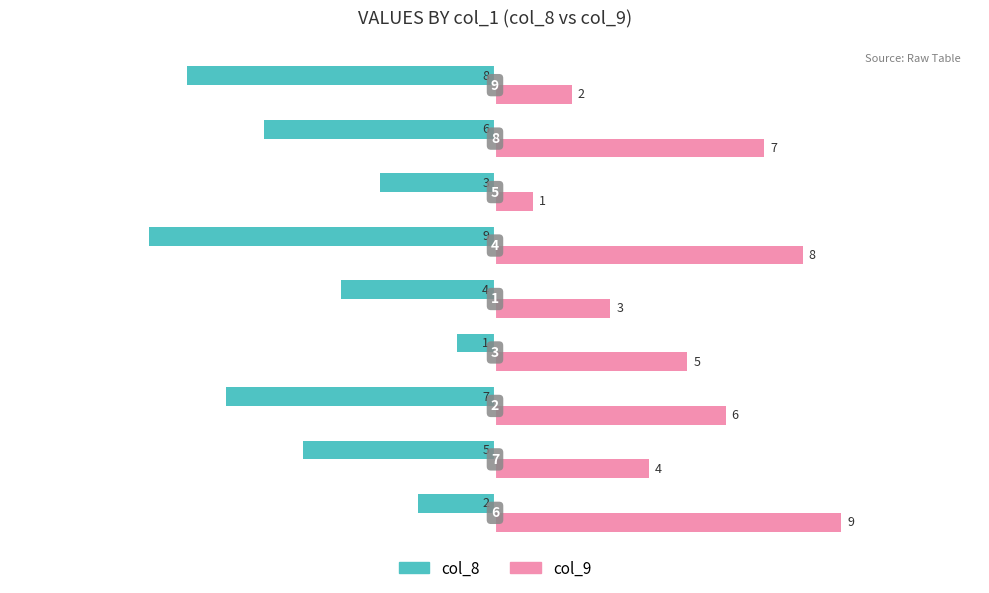

What are all the series names shown in the legend?

col_8, col_9